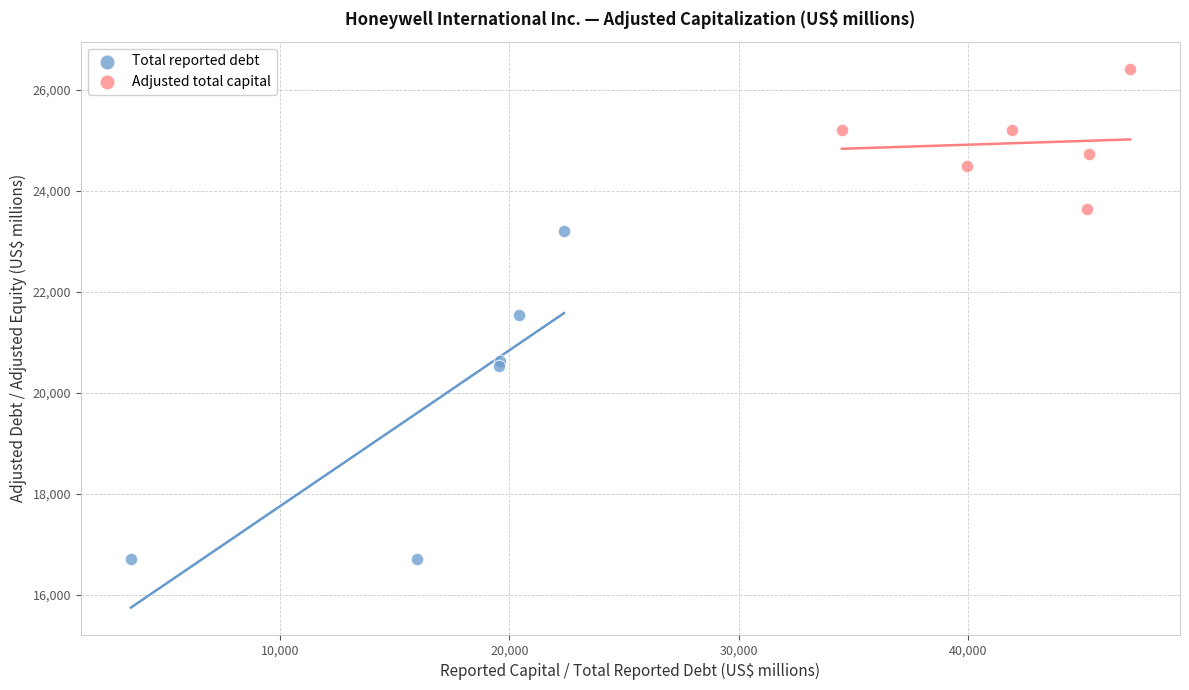

Which series reaches the minimum Y coordinate?

Total reported debt